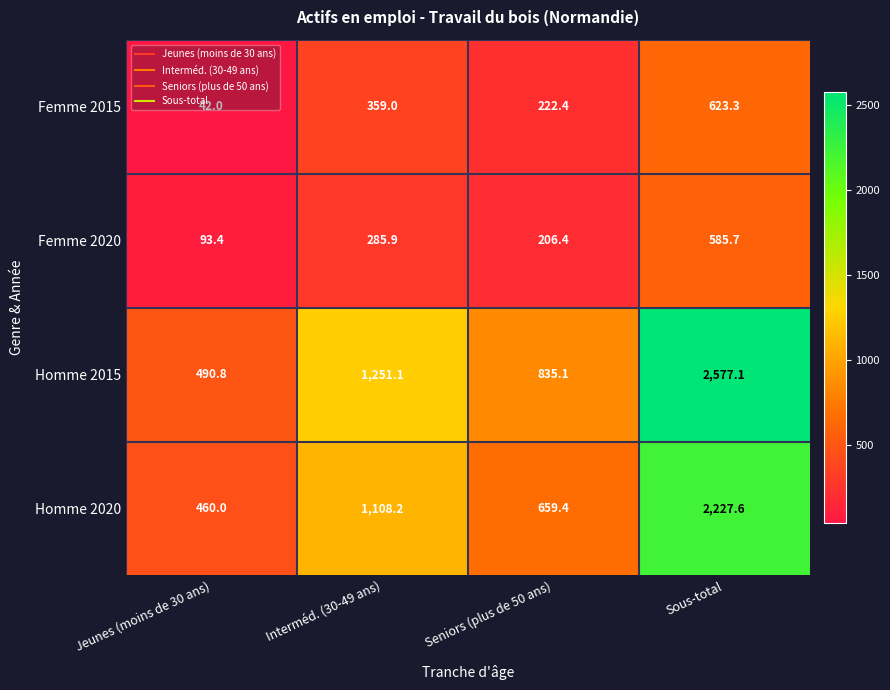

What is the smallest value displayed?

42.0